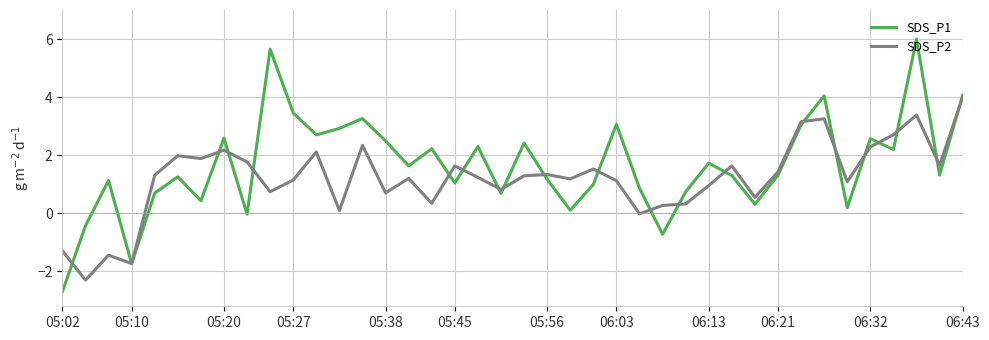

What is the highest value of the SDS_P2 series?

4.0